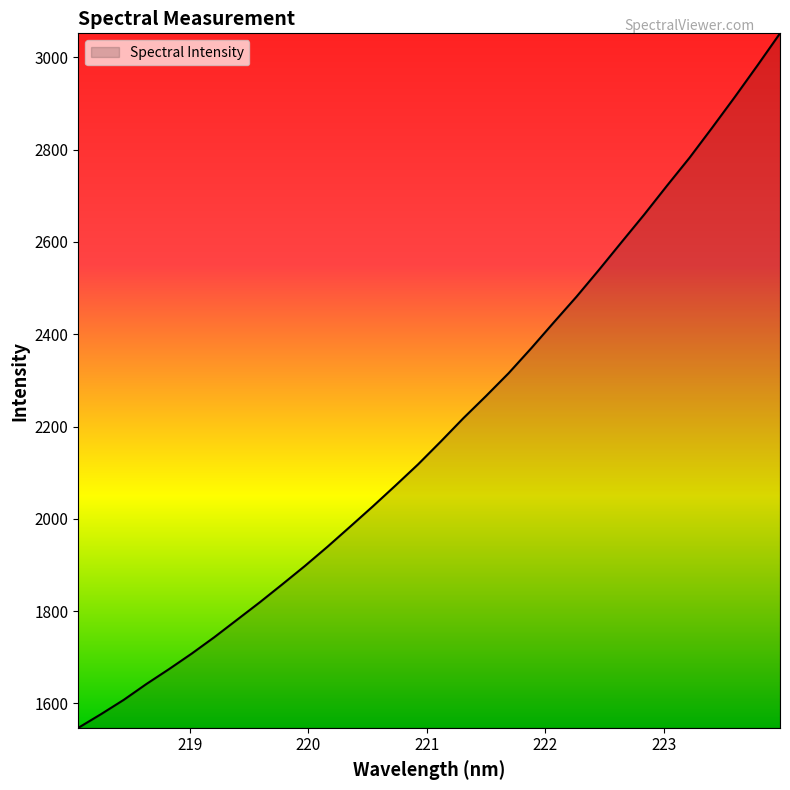

What is the difference between the maximum and minimum values?

1504.3